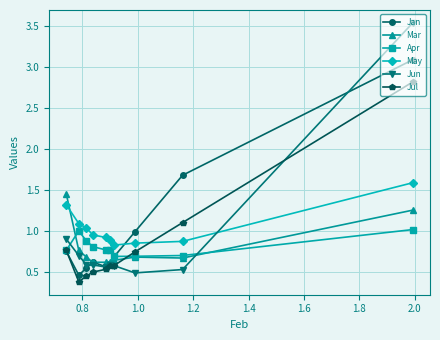

List the series in order of their peak value, lowest first.

Apr, Mar, May, Jul, Jan, Jun